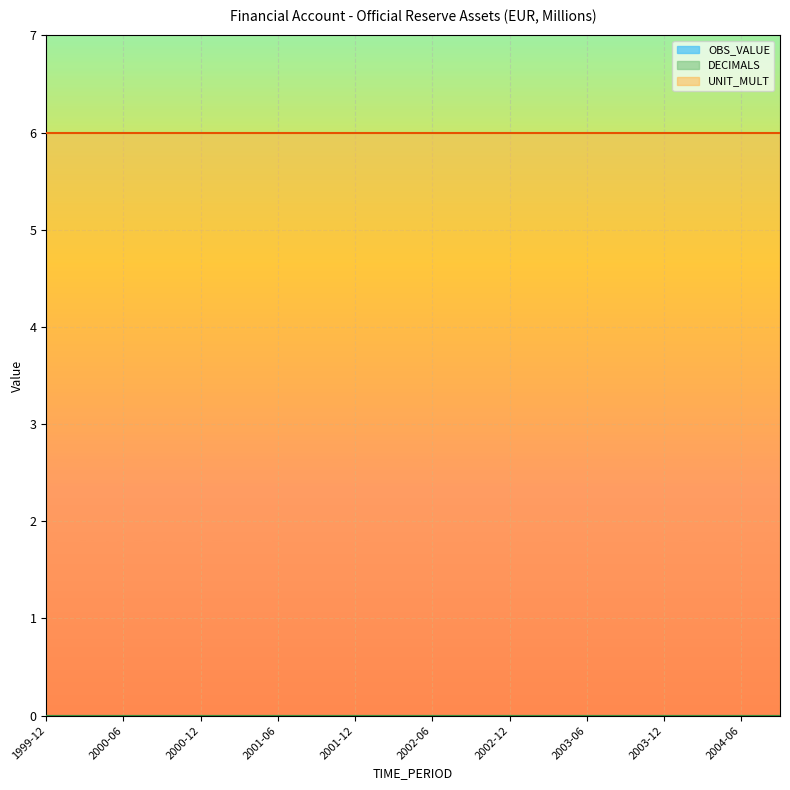

List the series in order of their peak value, lowest first.

OBS_VALUE, DECIMALS, UNIT_MULT